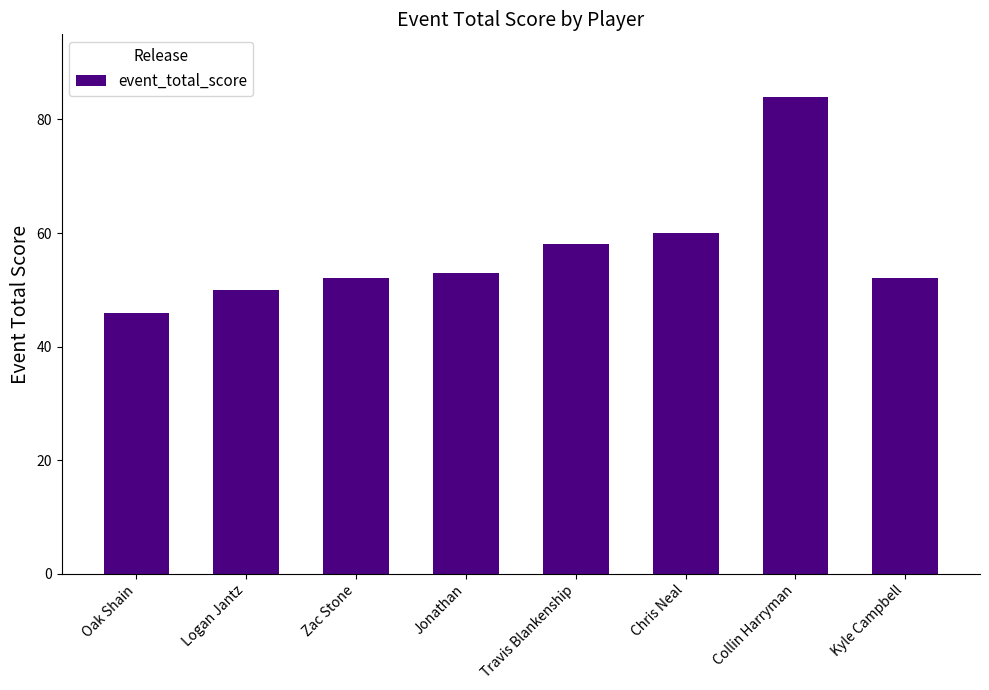

Count the number of categories in the chart.

8